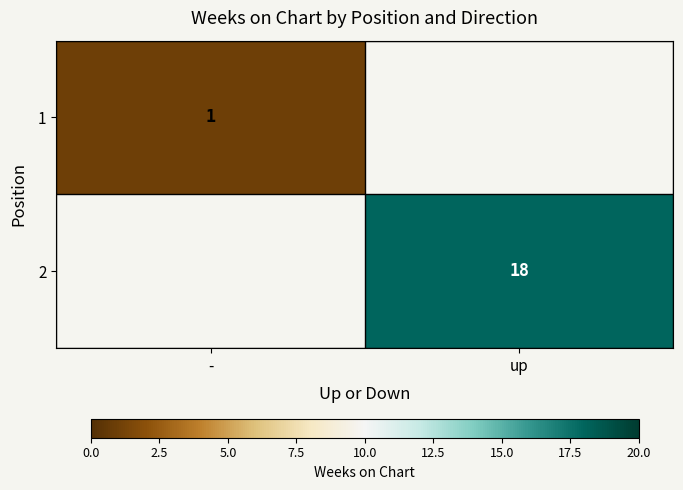

The 2 series shows 4 at up. True or false?

False